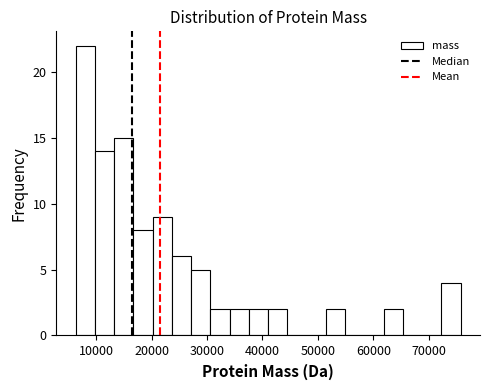

Around what value on the x-axis is the tallest bar? Give the approximate position of its centre, as read against the axis.

8000